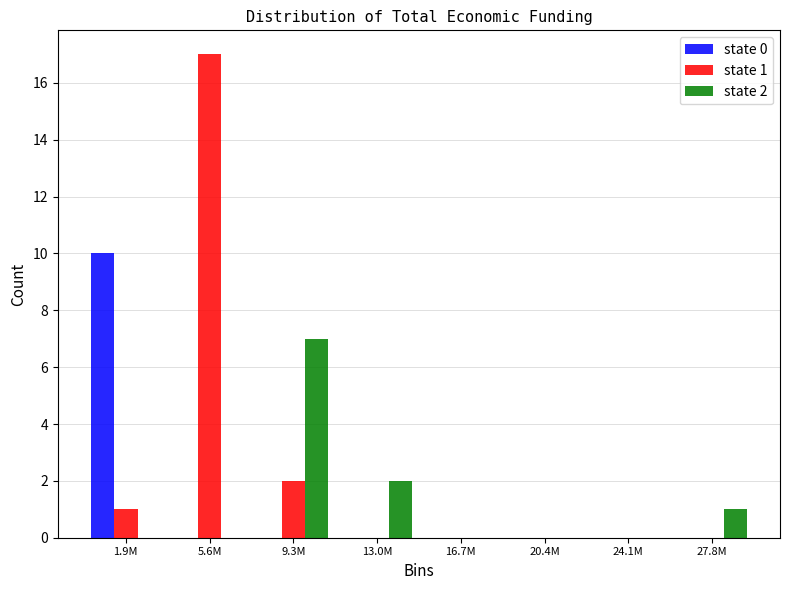

Reading left to right, extract all data points from this chart.

state 0: 1.9M=10	5.6M=0	9.3M=0	13.0M=0	16.7M=0	20.4M=0	24.1M=0	27.8M=0
state 1: 1.9M=1	5.6M=17	9.3M=2	13.0M=0	16.7M=0	20.4M=0	24.1M=0	27.8M=0
state 2: 1.9M=0	5.6M=0	9.3M=7	13.0M=2	16.7M=0	20.4M=0	24.1M=0	27.8M=1